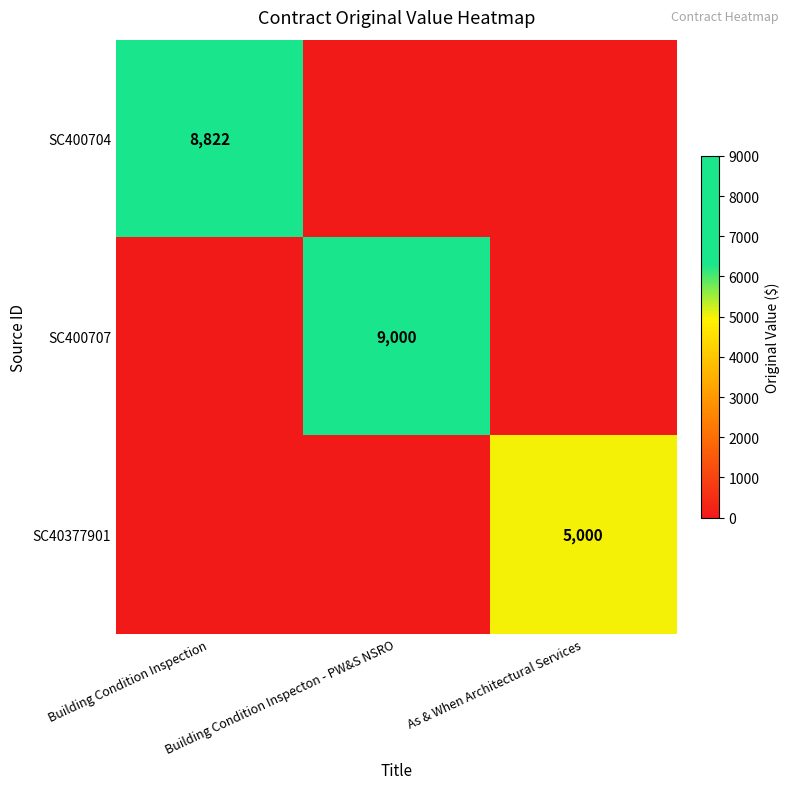

Is the value of SC40377901 at As & When Architectural Services greater than the value of SC400704 at Building Condition Inspection?

No